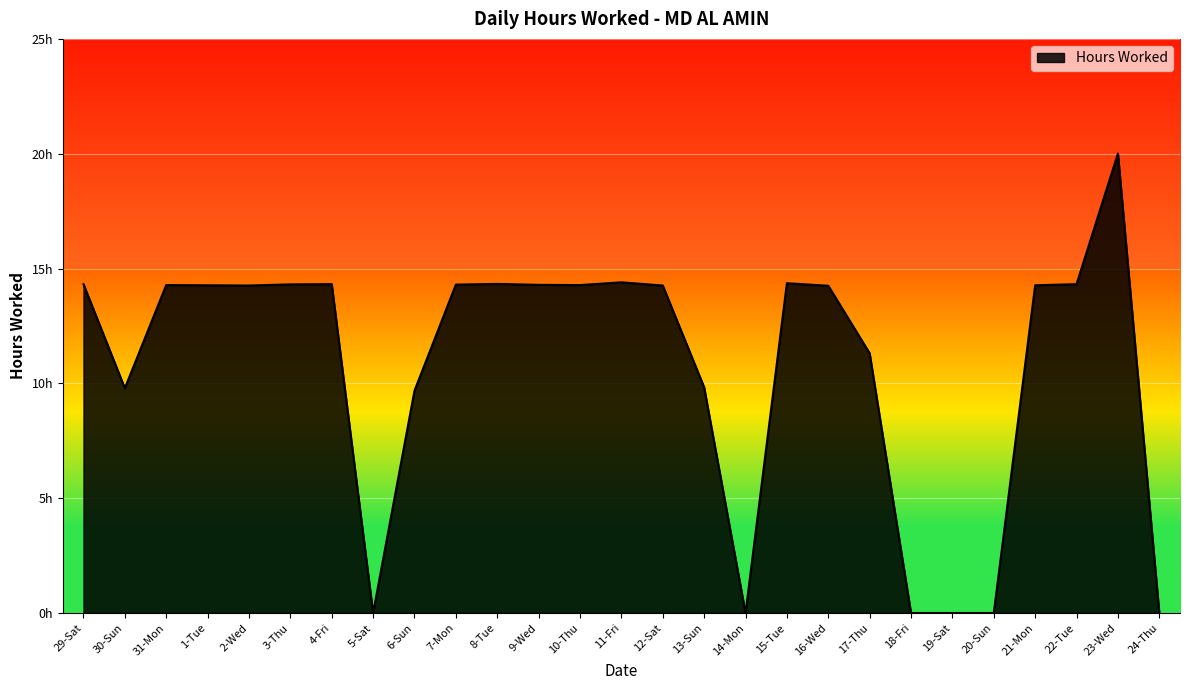

Where is the first local maximum?

31-Mon